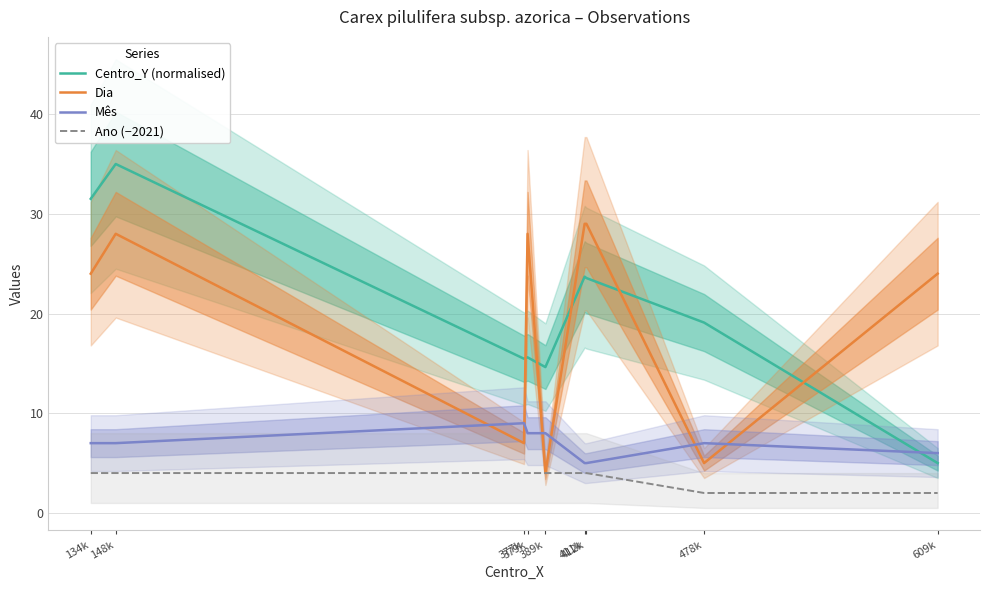

How many lines are shown in the chart?

4